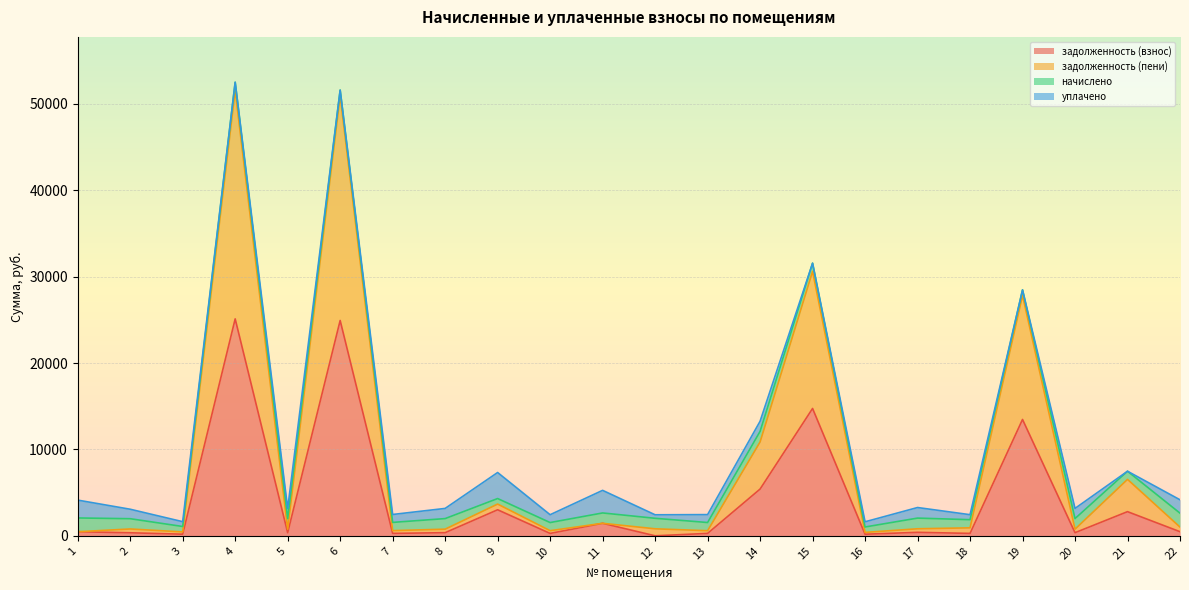

What is the highest value of the задолженность (взнос) series?

25108.5